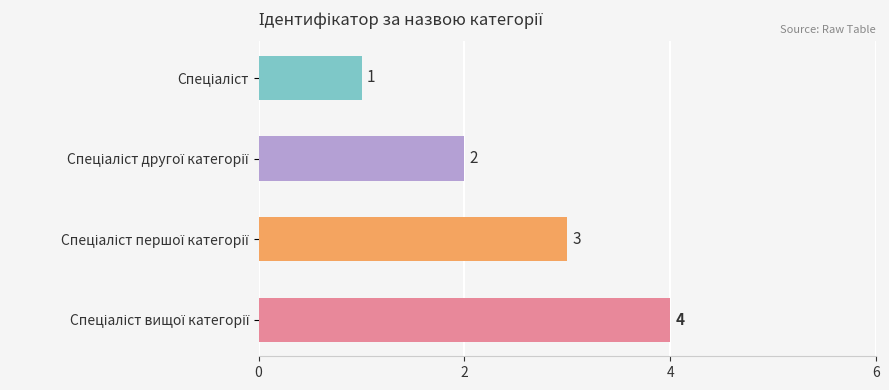

Count the values in the range 2 to 4.

3